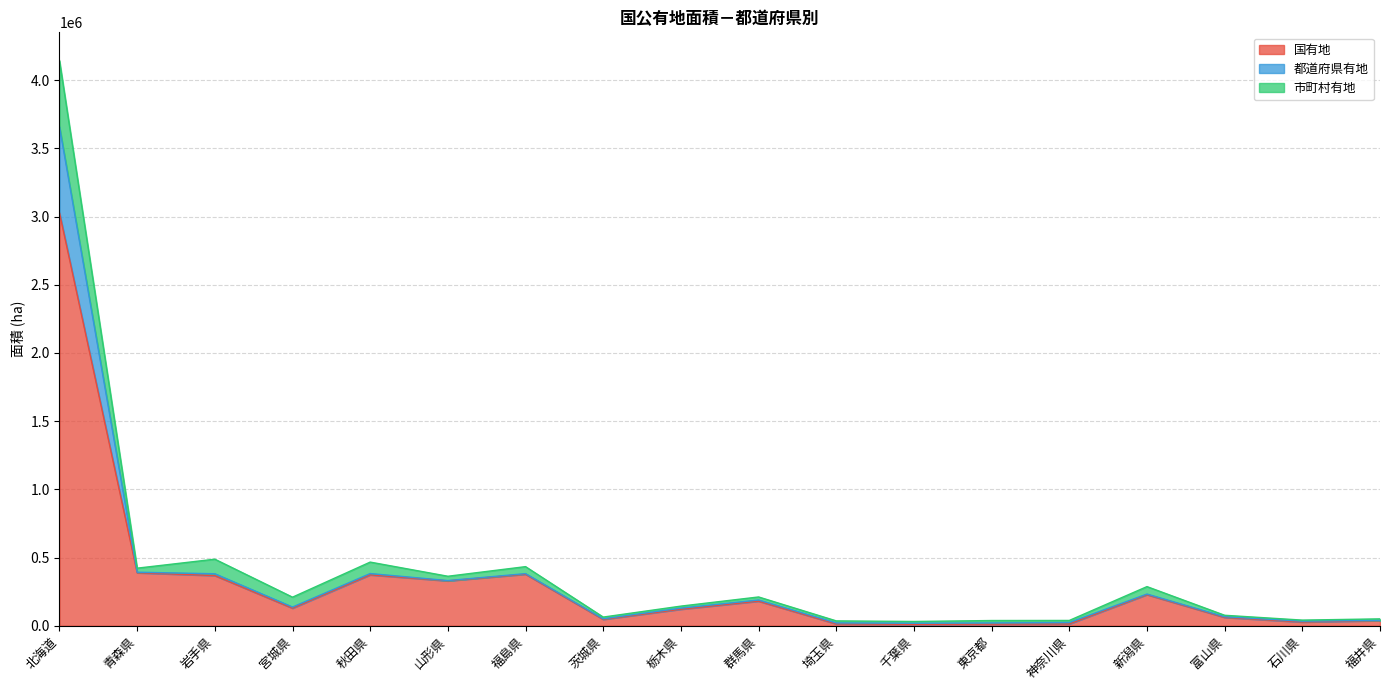

Between 栃木県 and 神奈川県, which series saw the biggest shift?

国有地